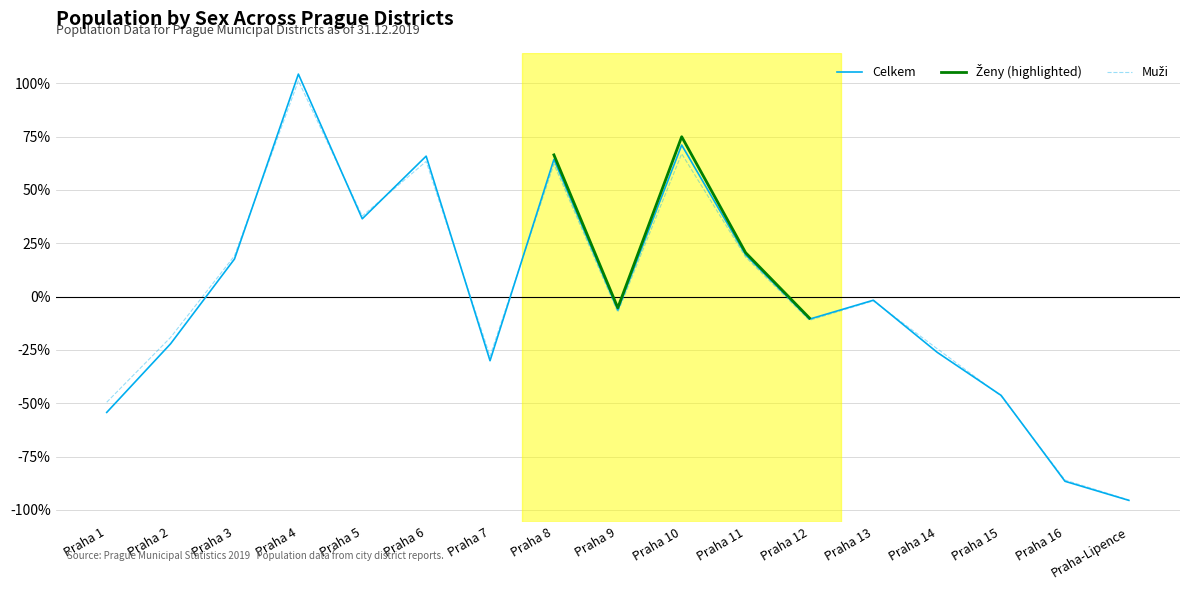

What is the lowest value of the Celkem series?

-95.5